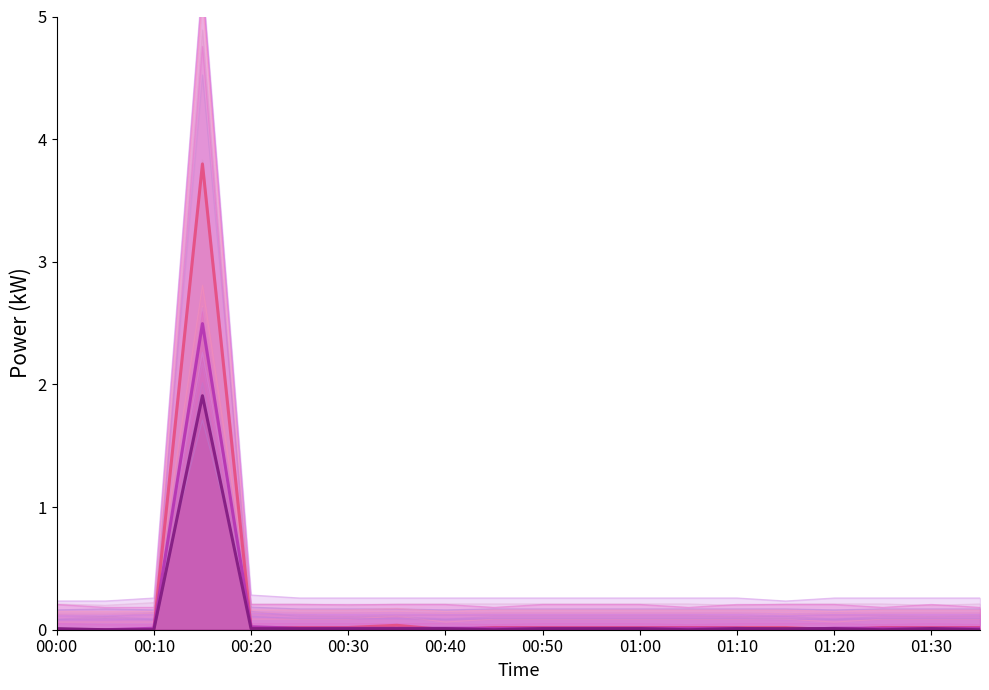

The value of power_smooth3 at 00:05 is 0.1. True or false?

False